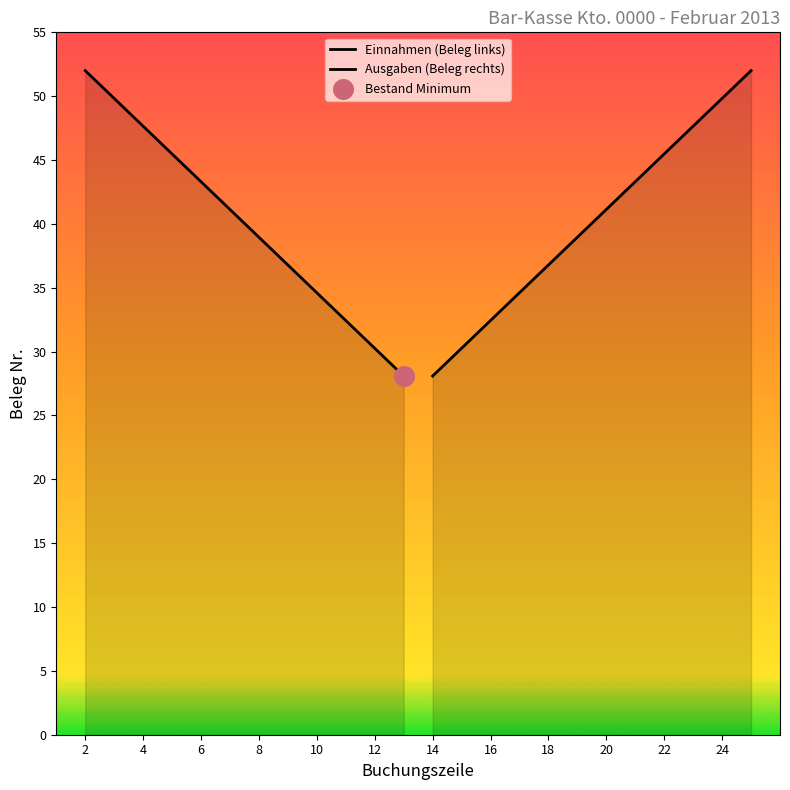

Is the value of Einnahmen (Beleg links) at 4 greater than the value of Ausgaben (Beleg rechts) at 24?

No